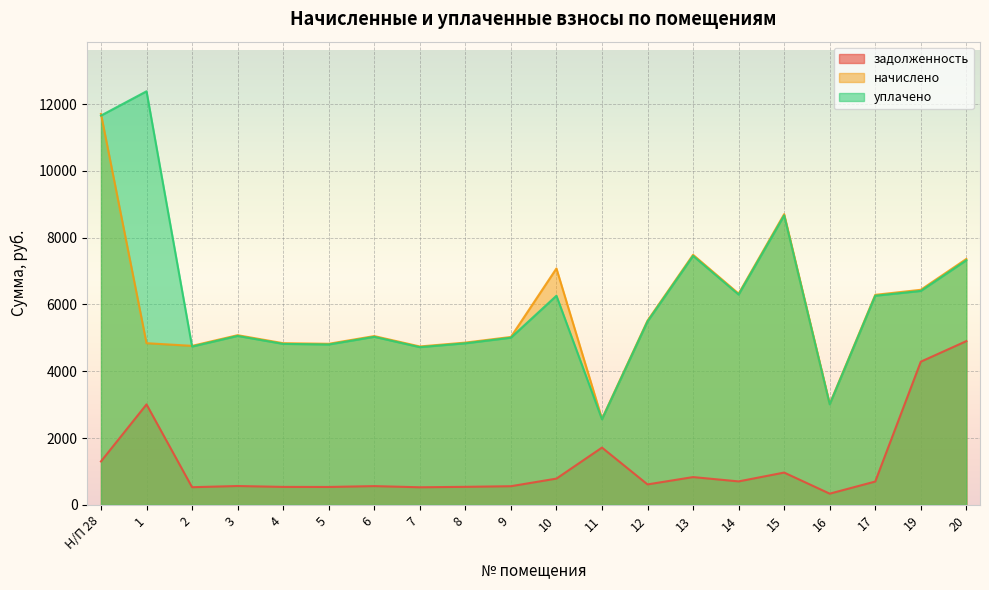

Where is the first local maximum for уплачено?

1